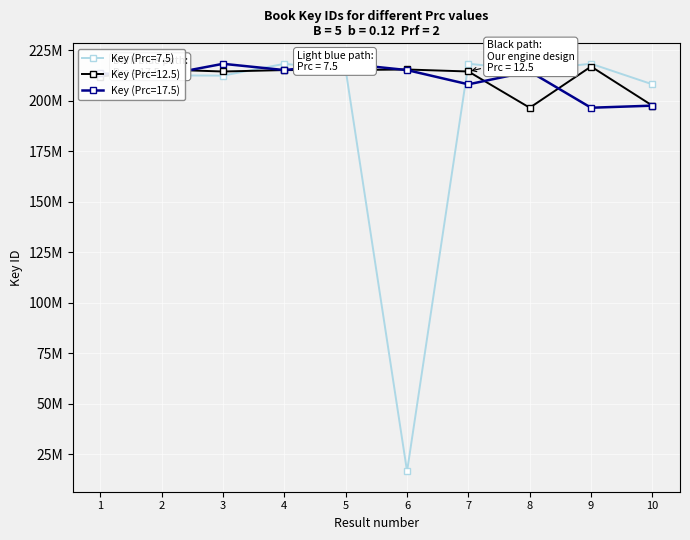

What is the sum of all Key (Prc=12.5) values?

2113337107